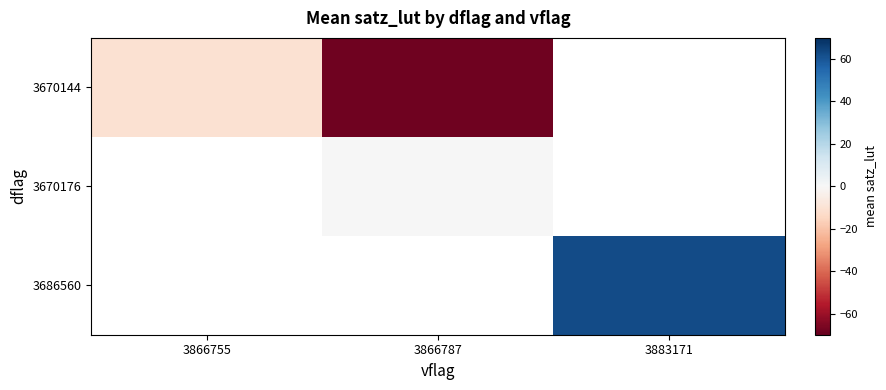

Which series changed the most between 3866755 and 3866787?

3670144